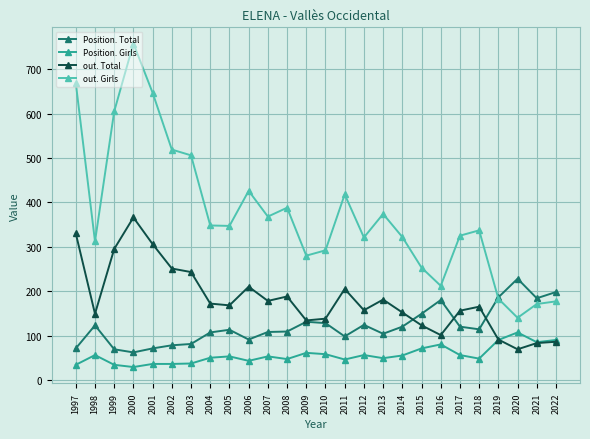

How many times do Position. Total and out. Girls cross each other?

1